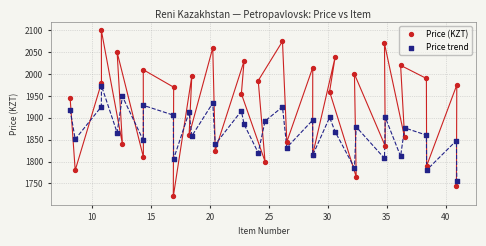

Which series reaches the maximum Y coordinate?

Price (KZT)